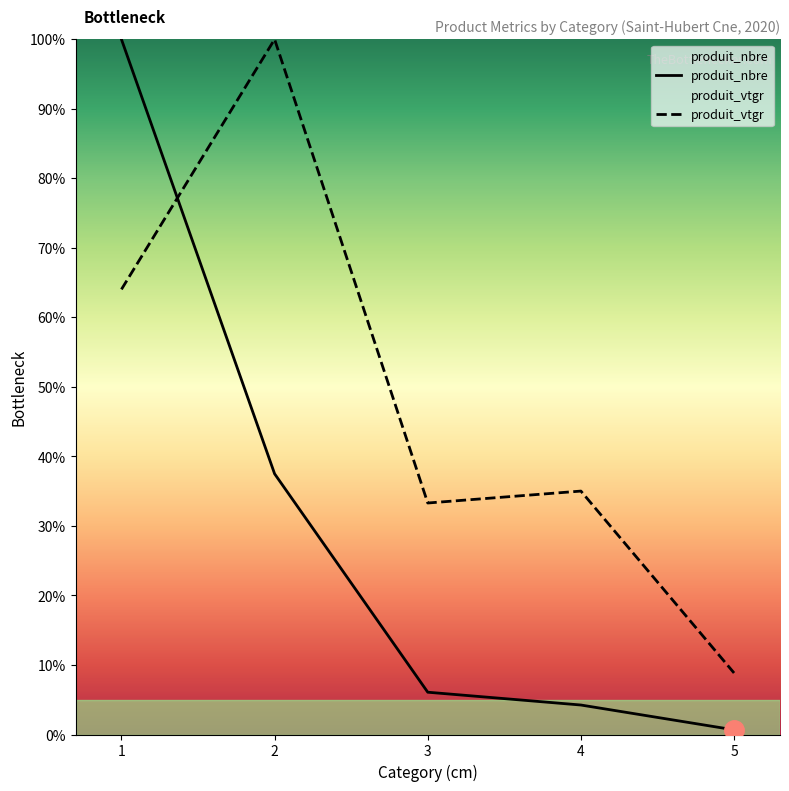

The value of produit_vtgr at 4 is 35.0. True or false?

True